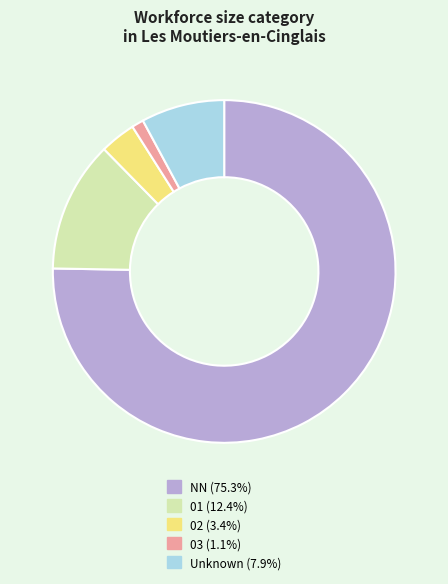

Is there a majority slice in this chart?

Yes